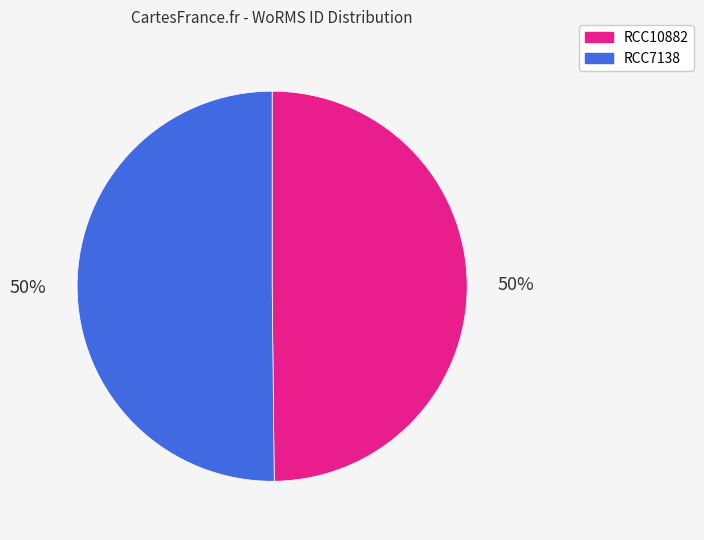

Is it true that RCC10882 is 42% of the pie?

False